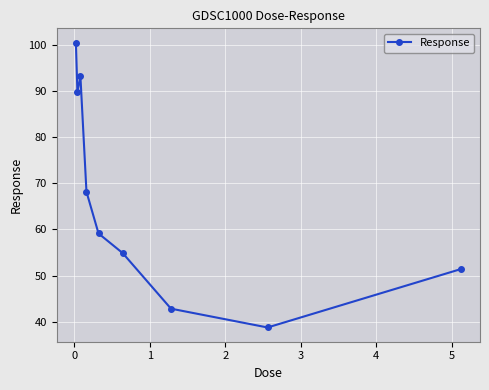

How many lines are shown in the chart?

1